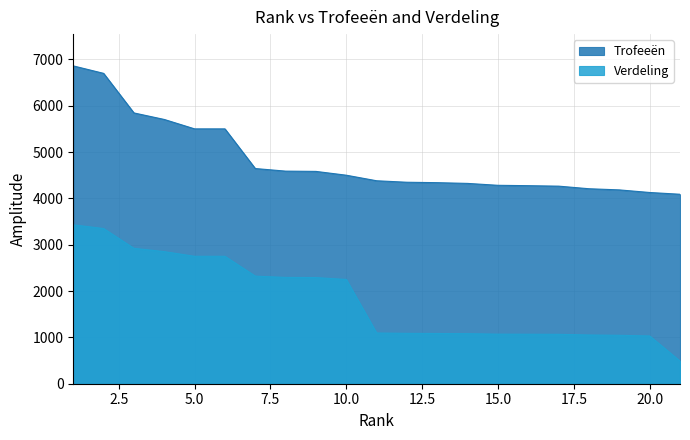

What is the value of the Trofeeën point at the 12th from the left?

4348